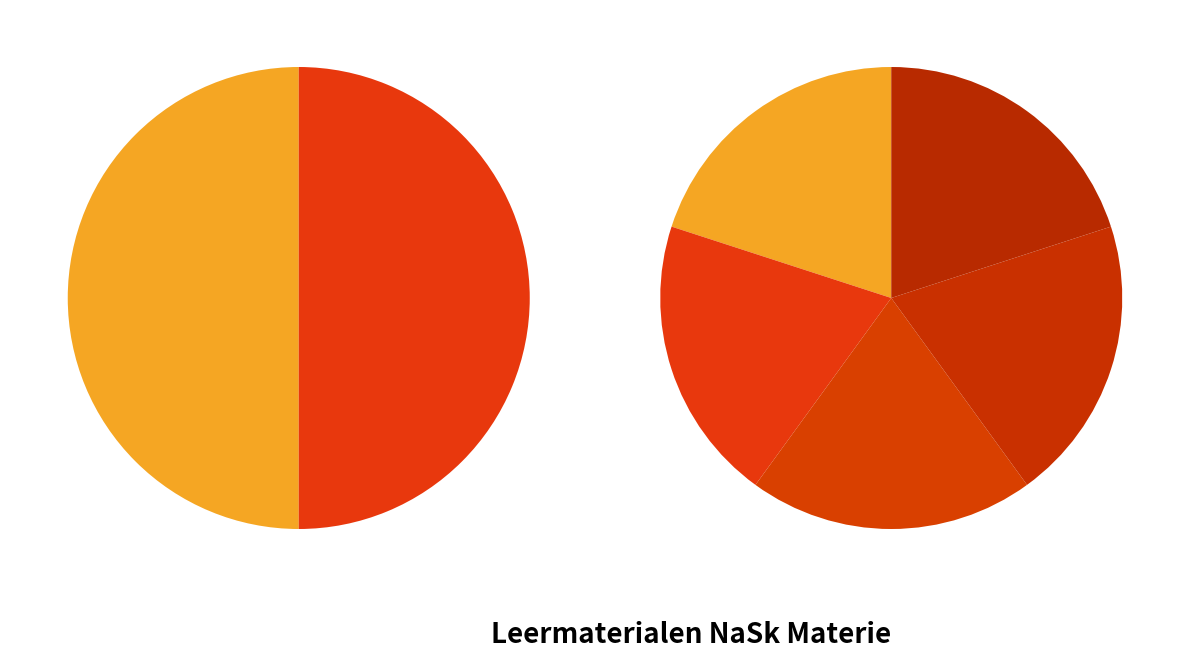

Rank the categories by value from highest to lowest.

Rijpen en vervluchten, Verdampen en condenseren, Smelten en stollen, Fase-overgangen, Vast, vloeibaar, gas